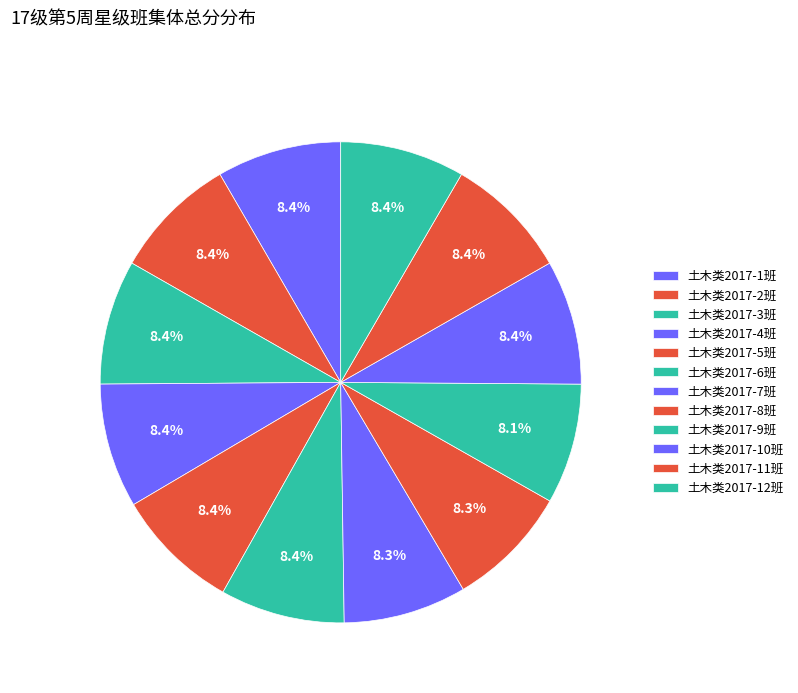

How many segments does this pie chart have?

12